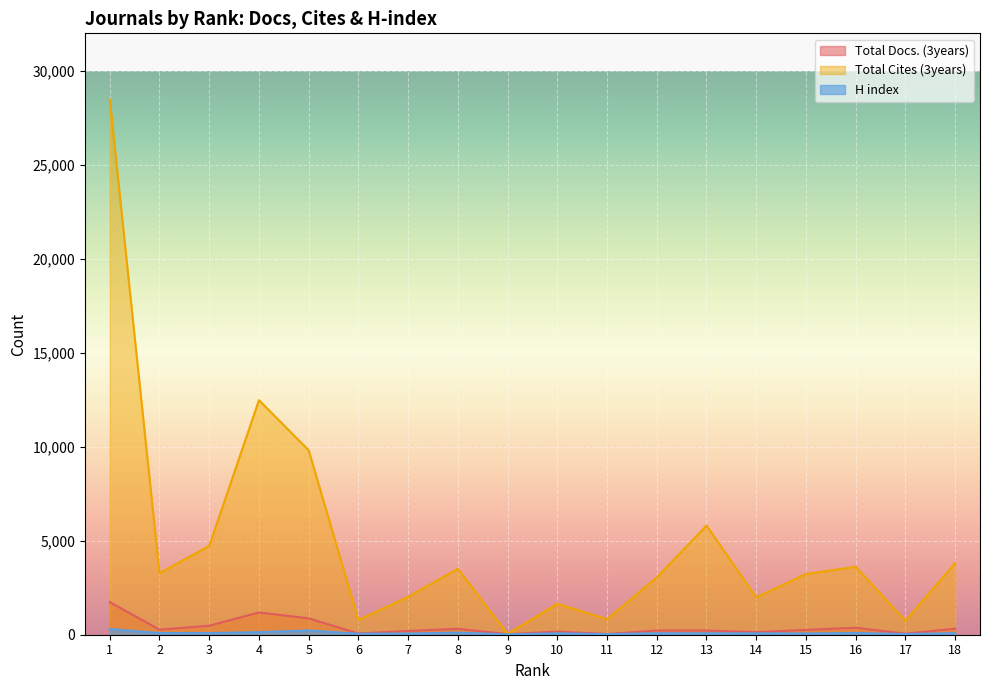

Which category has the highest value in the Total Docs. (3years) series?

1